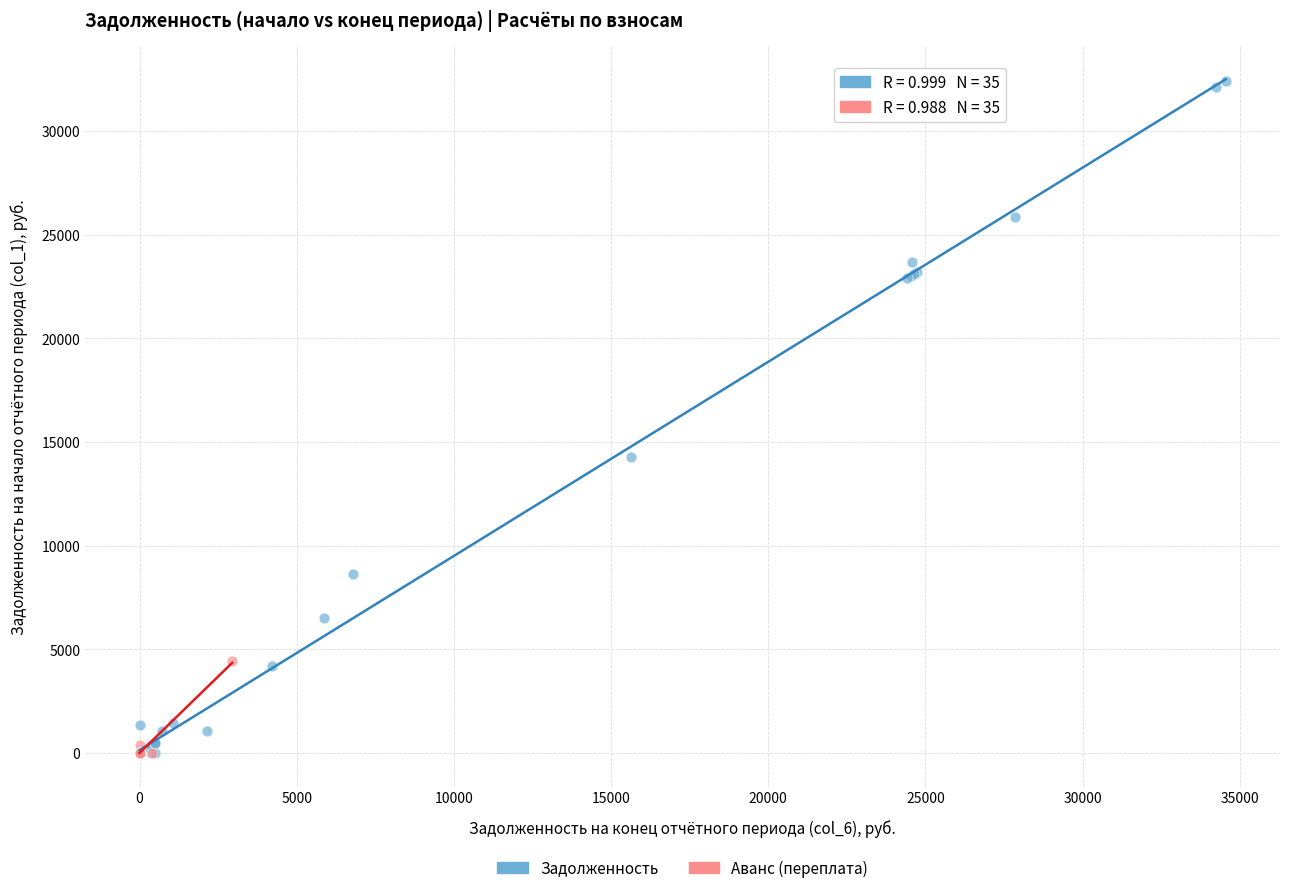

Which series contains the highest Y value?

Задолженность